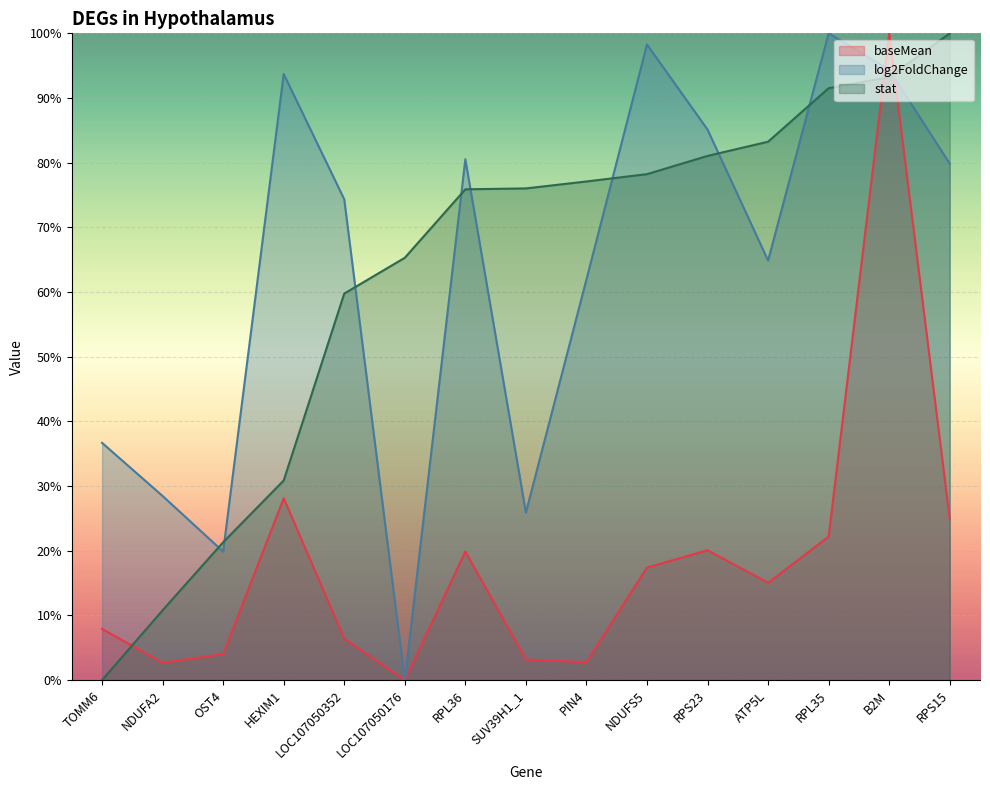

How many data points in log2FoldChange are above 74?

8